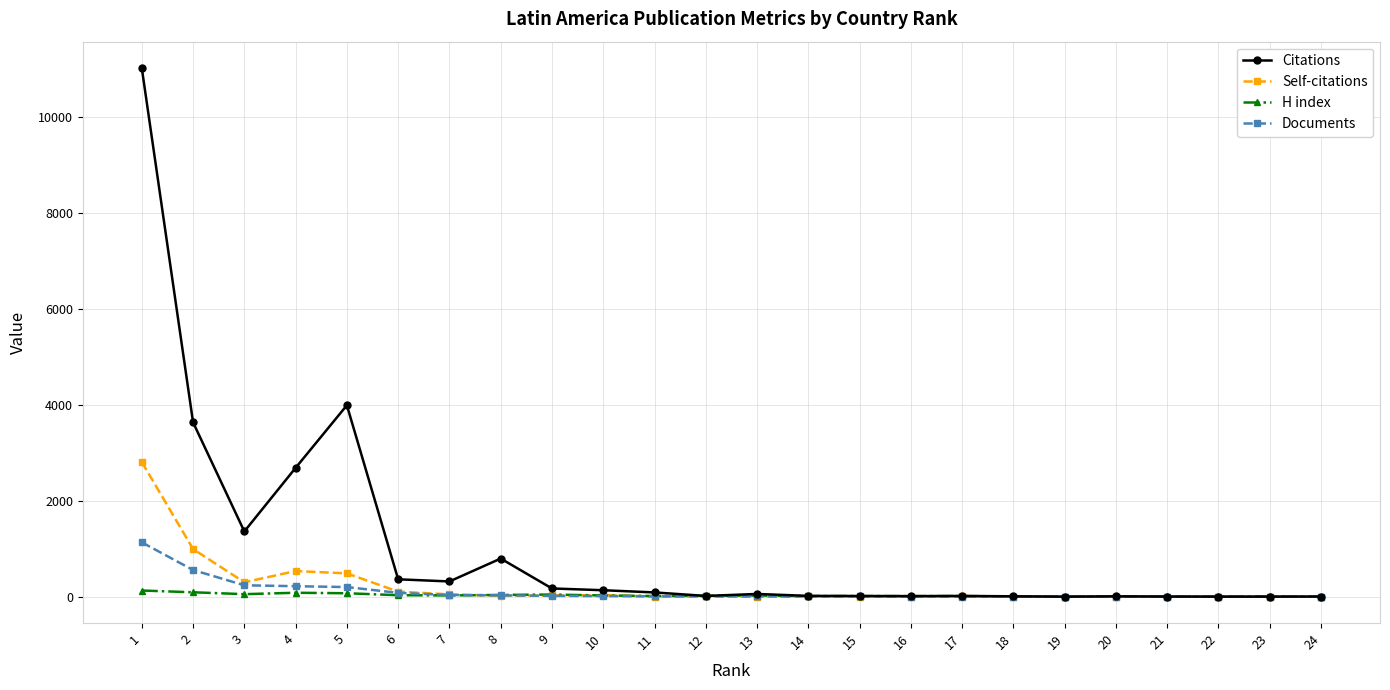

What is the difference between the Self-citations values at 6 and 5?

381